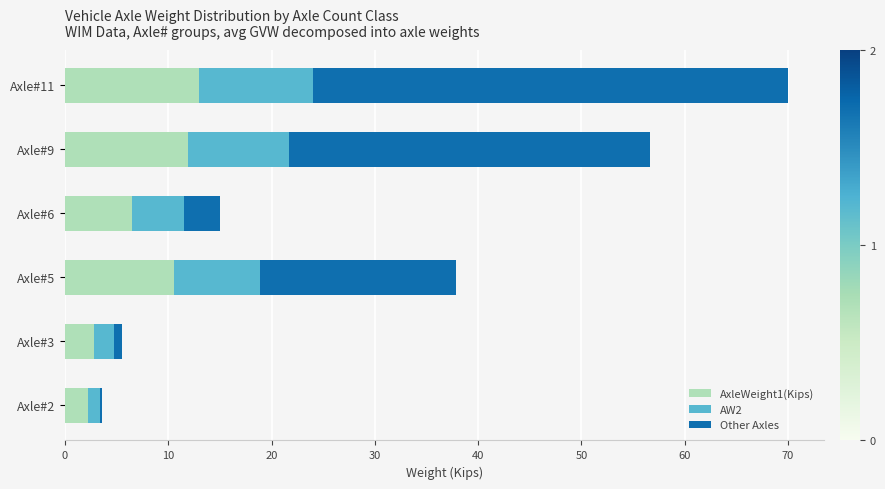

What is the total value across all series at Axle#6?

15.0